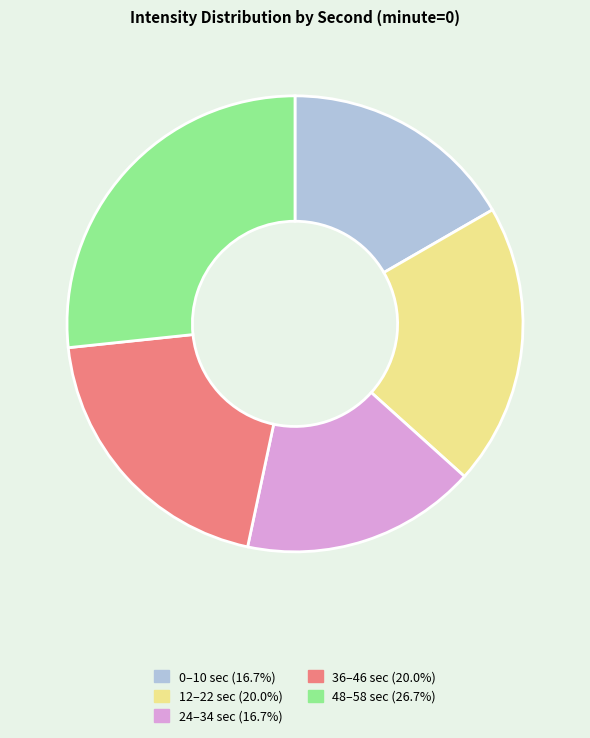

Is there any slice that represents more than half of the pie?

No